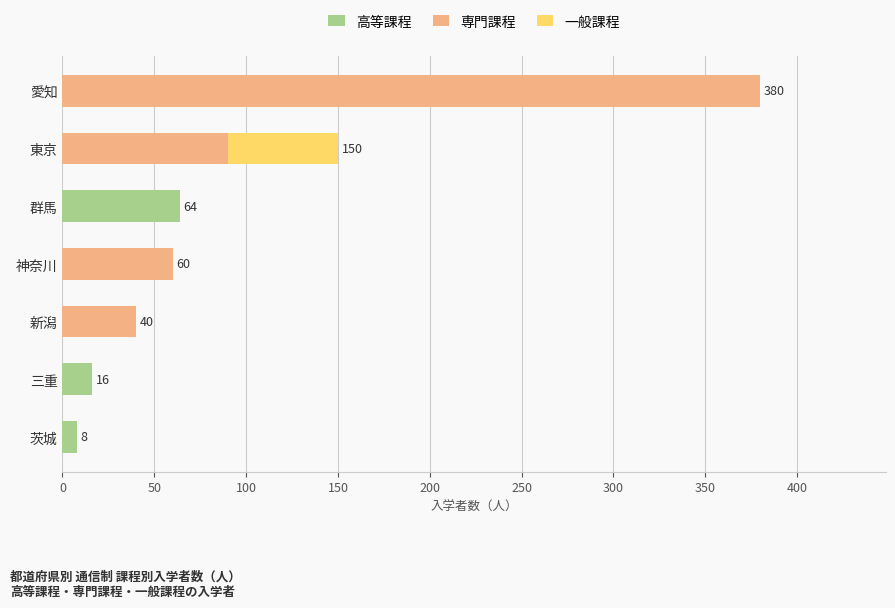

At which category is the sum across all series the highest?

愛知